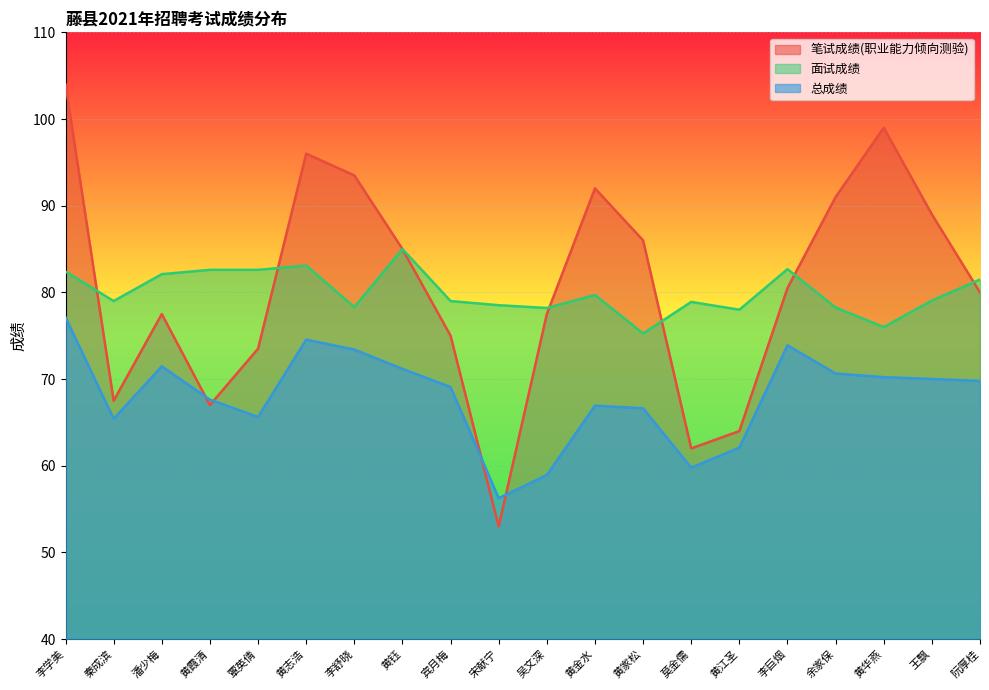

What is the highest value of the 面试成绩 series?

85.0